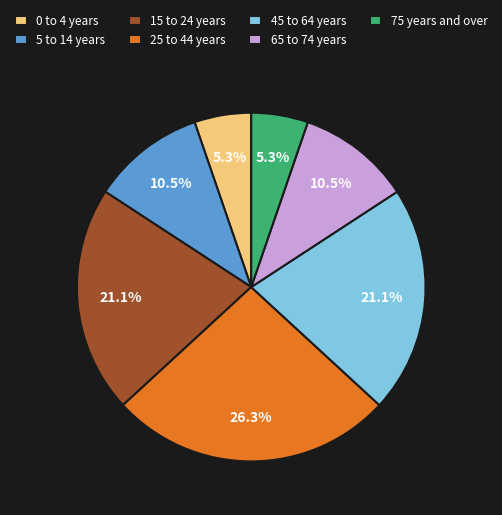

How many slices are in this pie chart?

7